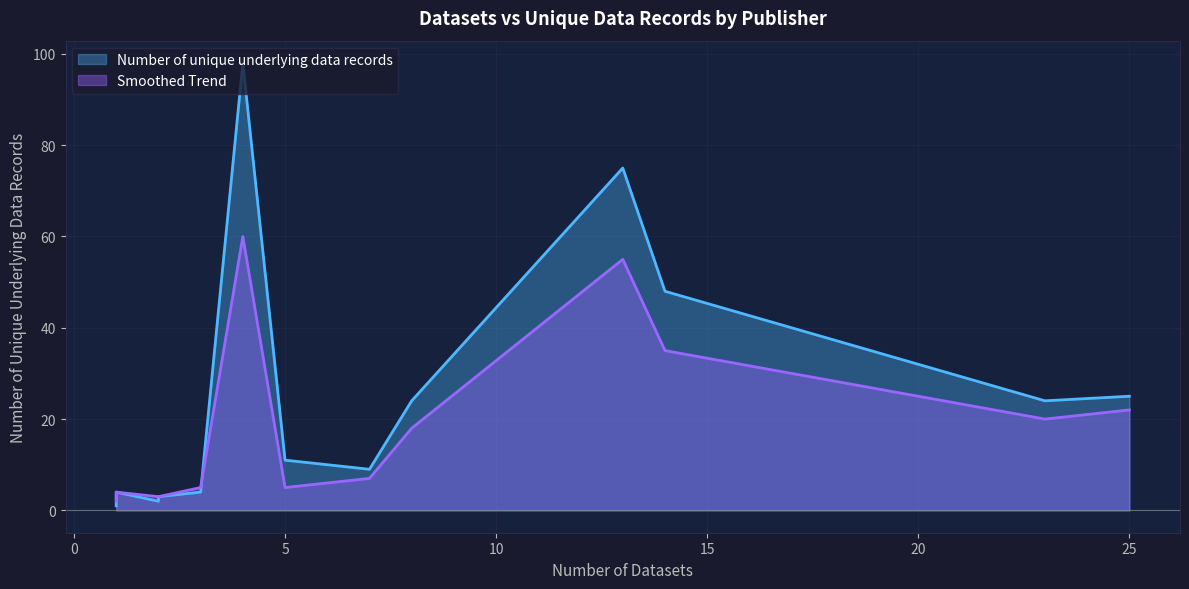

Which label corresponds to the largest value in the chart?

4